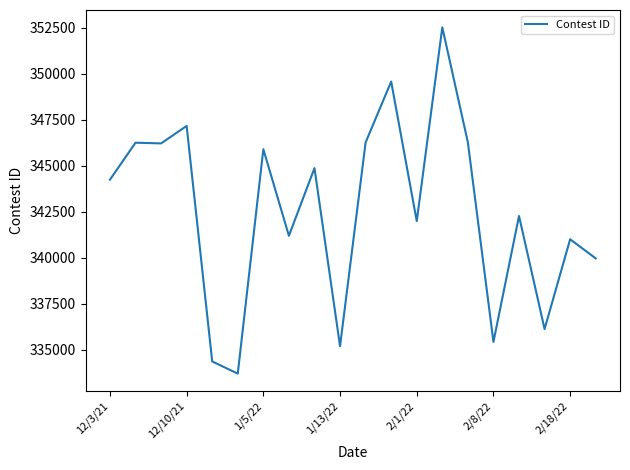

What is the difference between the maximum and minimum values?

18809